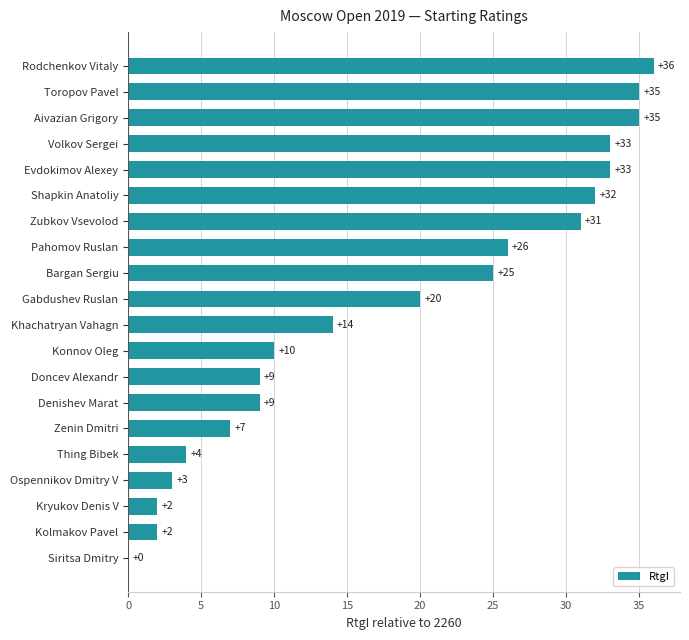

At which category does the chart reach its peak across all series?

Rodchenkov Vitaly